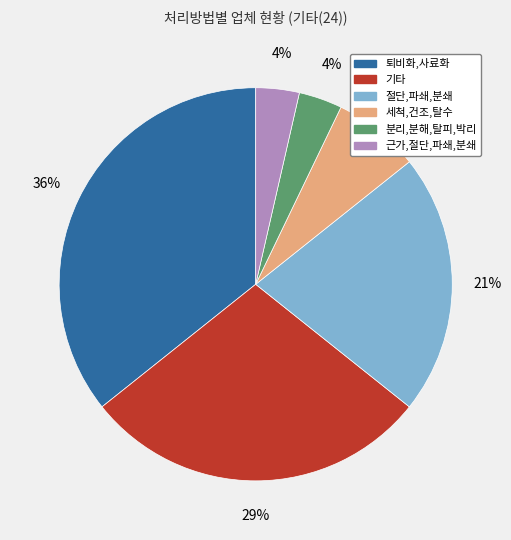

How many segments does this pie chart have?

6